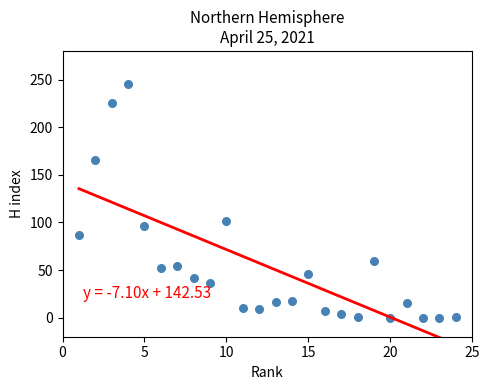

What Y value in the scatter plot is closest to 122?

101